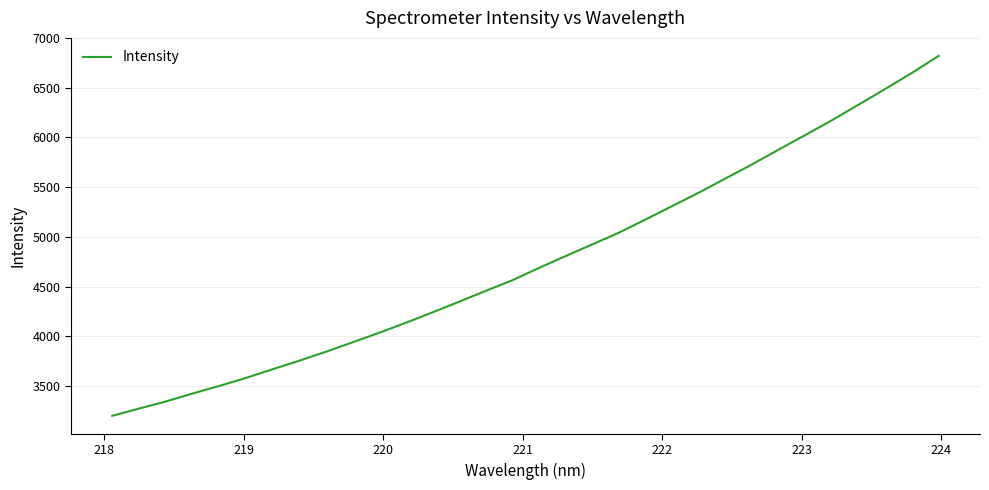

Reading left to right, what are all the values shown in this chart?

3199.8	3272.6	3343.2	3423.6	3499.7	3580.1	3667.6	3753.5	3844.0	3938.9	4035.2	4135.6	4240.5	4347.9	4456.9	4564.2	4687.9	4807.5	4925.0	5042.6	5176.1	5310.6	5445.9	5588.5	5730.6	5879.5	6026.0	6174.9	6331.6	6489.4	6650.9	6821.0